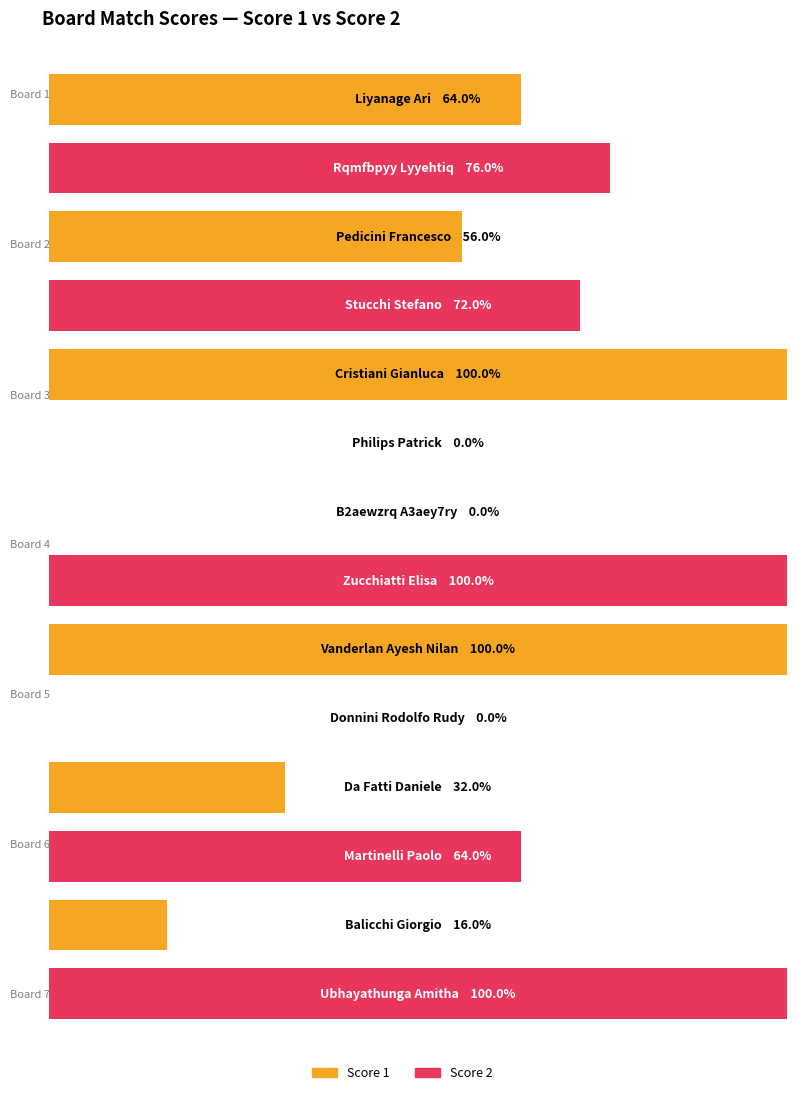

Which series has the largest total across all categories?

Score 2